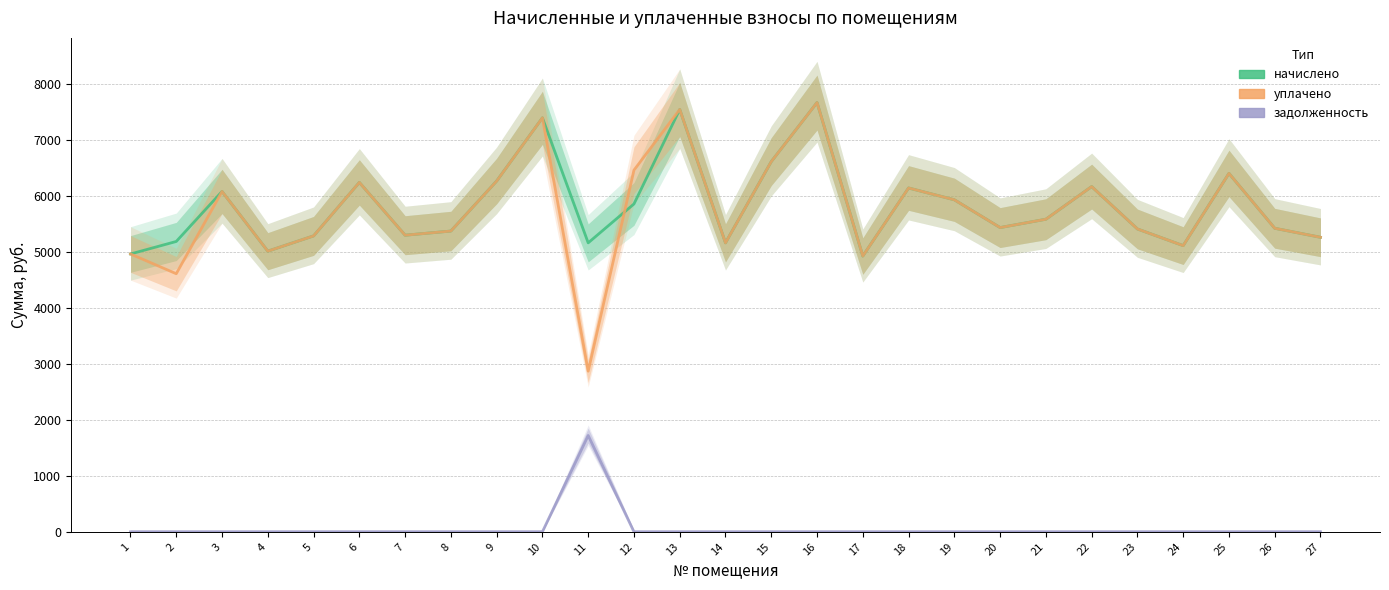

How many series are shown in this chart?

3